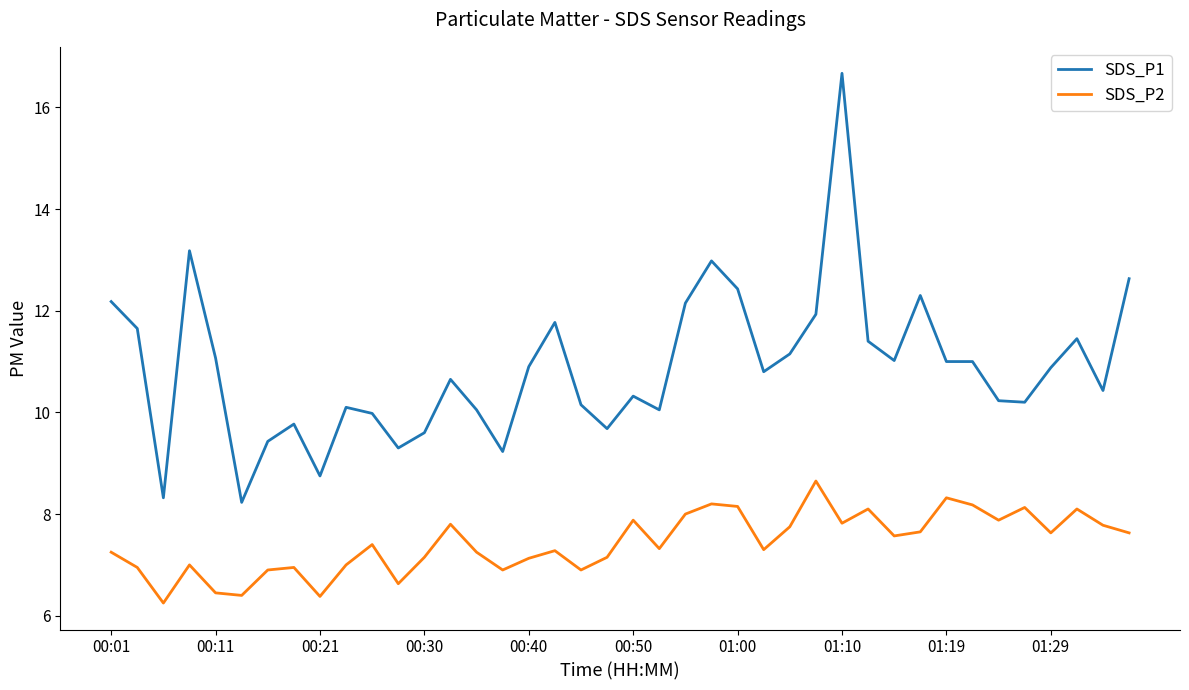

True or false: SDS_P2 and SDS_P1 cross at least once.

False